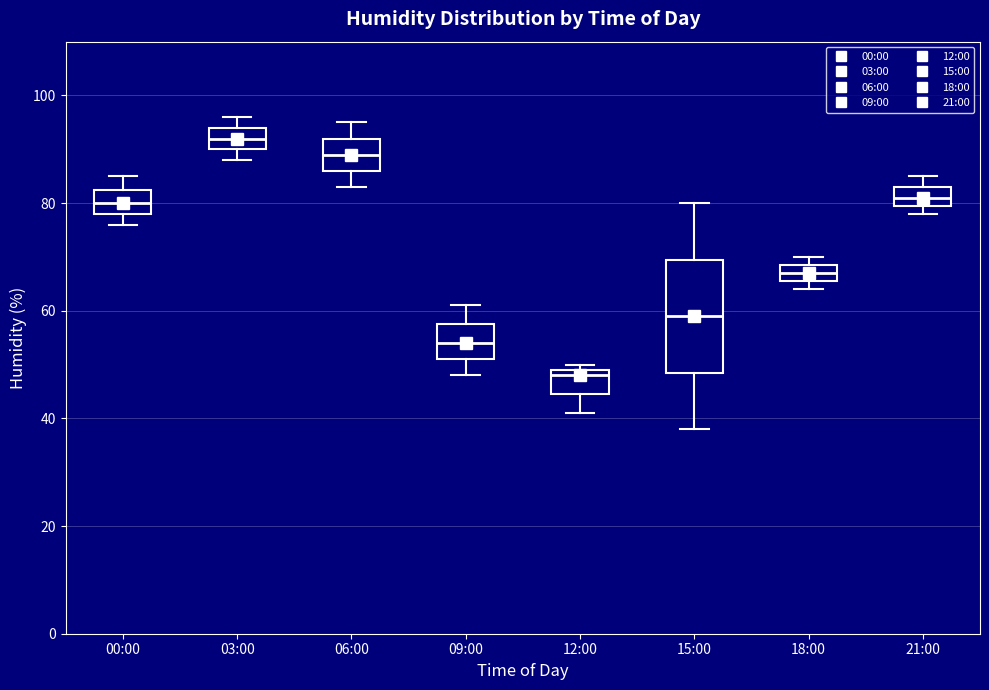

Reading left to right, read every box against the y-axis: the position of its median line, the range the box covers, and the ends of its whiskers. The values are not printed on the chart, so give them approximately, as read against the axis.

00:00: median 80, box 78 to 82, whiskers 76 to 86
03:00: median 92, box 90 to 94, whiskers 88 to 96
06:00: median 90, box 86 to 92, whiskers 84 to 96
09:00: median 54, box 52 to 58, whiskers 48 to 62
12:00: median 48, box 44 to 50, whiskers 42 to 50 (just above the box's upper edge)
15:00: median 60, box 48 to 70, whiskers 38 to 80
18:00: median 68 (inside the box), box 66 to 68, whiskers 64 to 70
21:00: median 82, box 80 to 84, whiskers 78 to 86